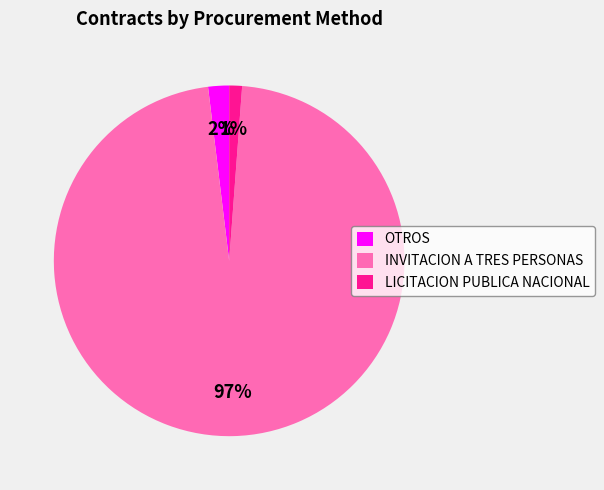

The LICITACION PUBLICA NACIONAL slice represents 1% of the pie. True or false?

True